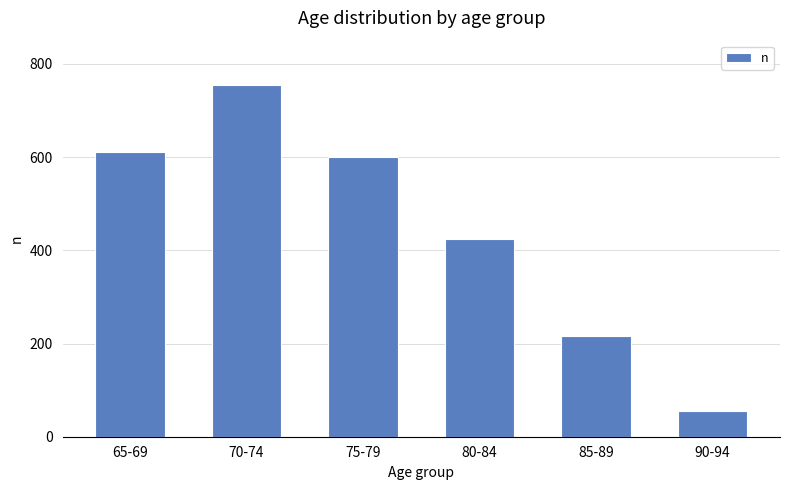

Is it true that the value at 75-79 is 894?

False